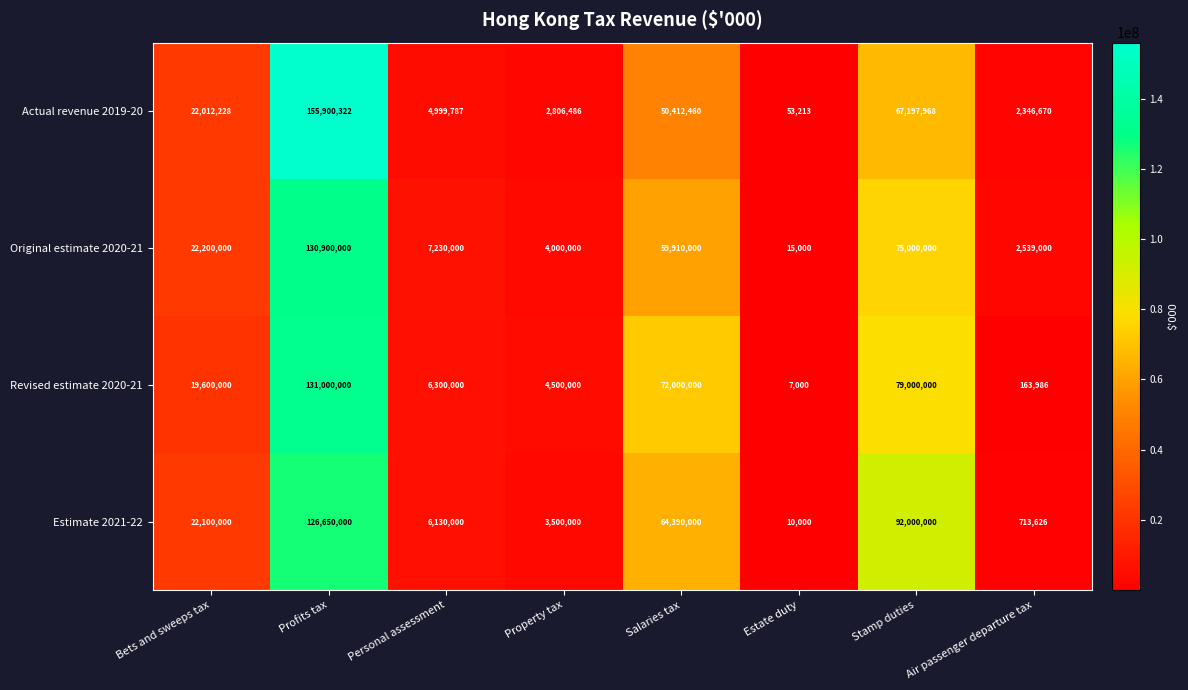

What is the greatest value displayed?

155900322